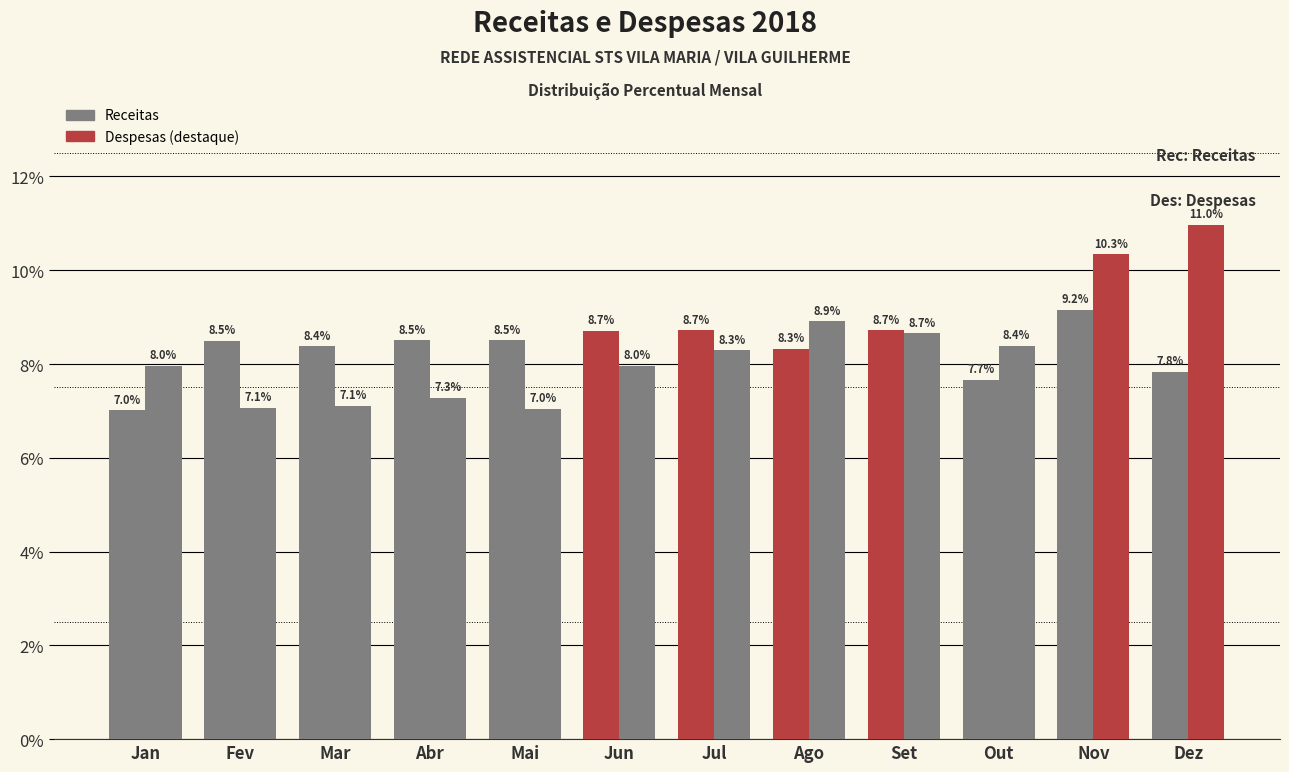

Count the number of data series in this chart.

2